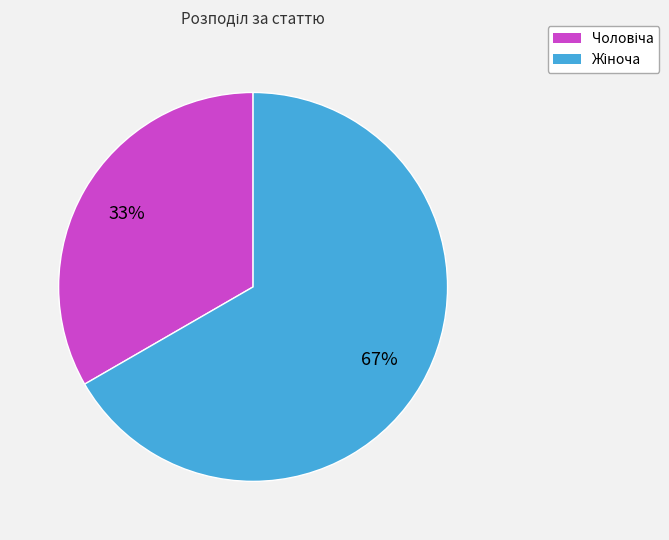

How many slices are in this pie chart?

2